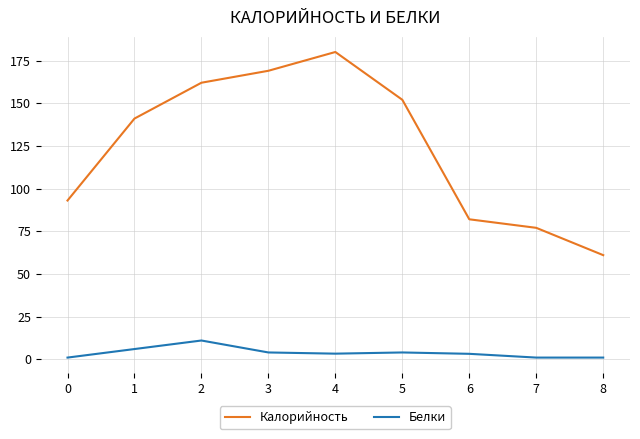

Rank the series by their average value, from highest to lowest.

Калорийность, Белки